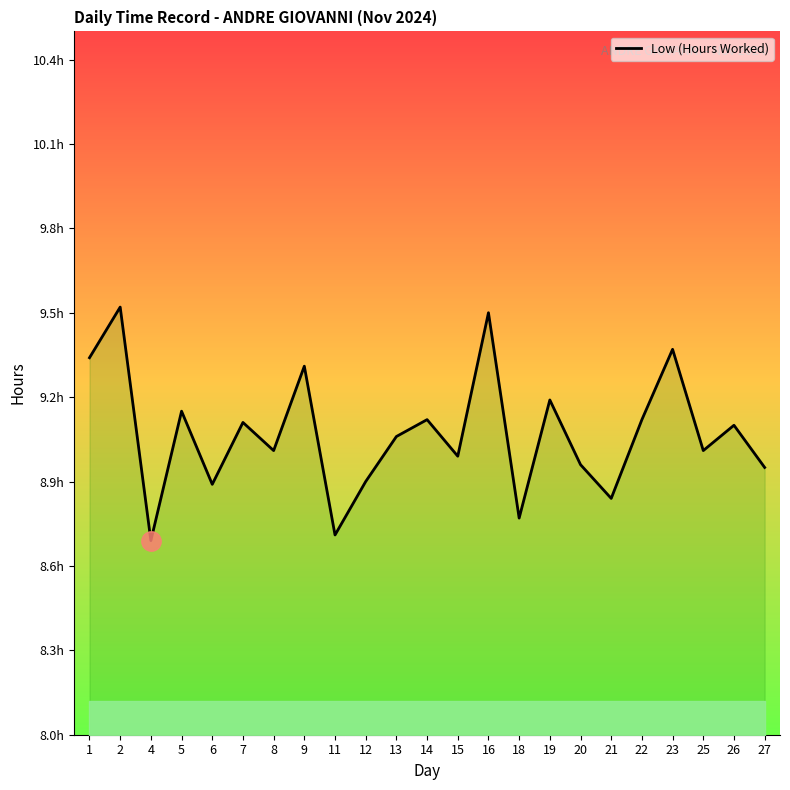

Does the chart display data point markers on the line(s)?

No